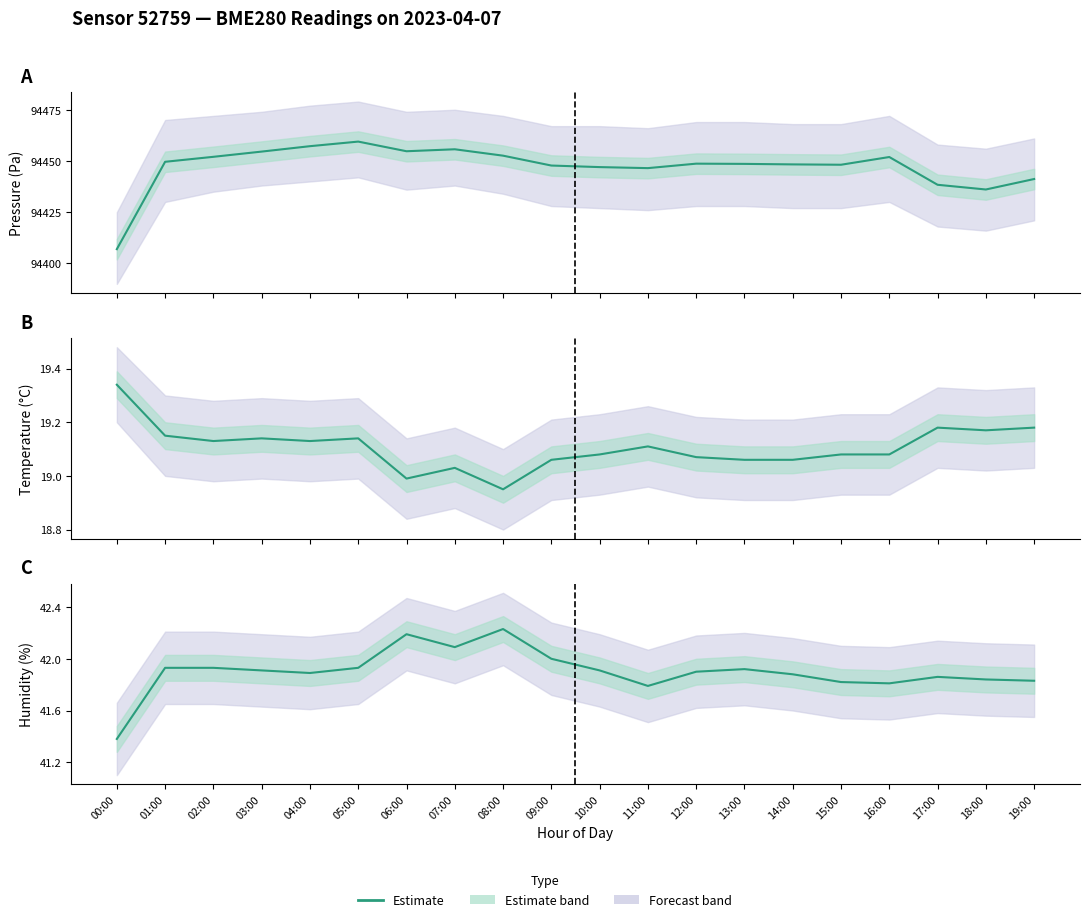

Which category has the lowest value across all series?

00:00